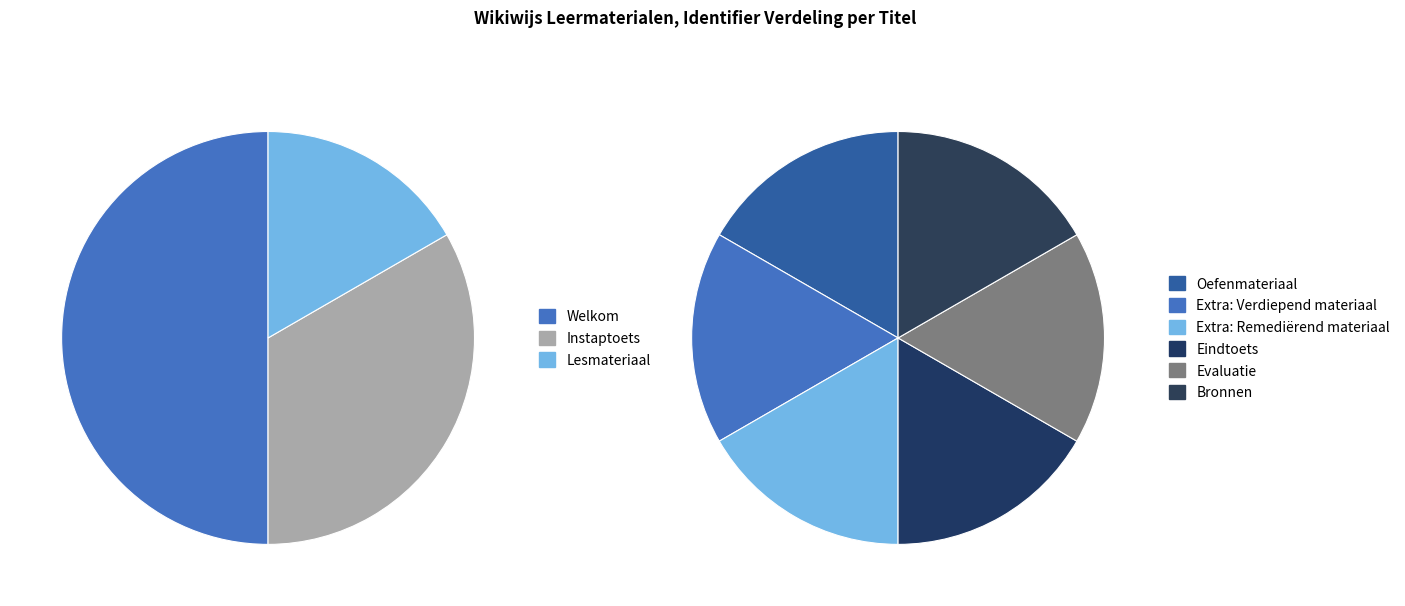

The Instaptoets slice represents 25% of the pie. True or false?

False